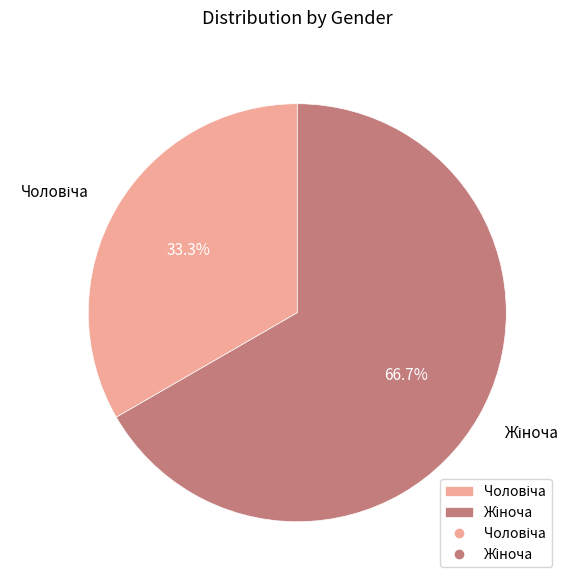

Does any single category account for the majority?

Yes